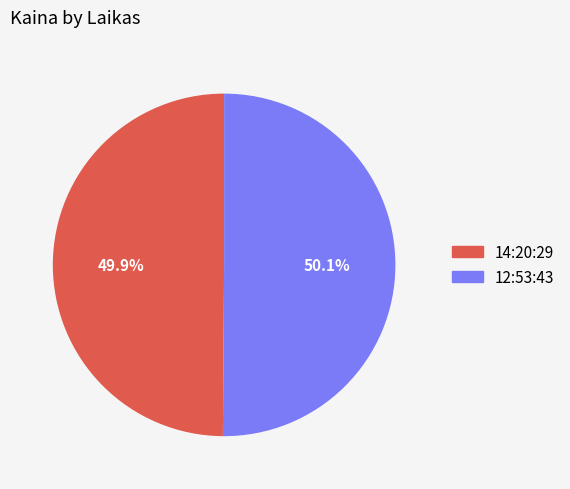

What percentage is the 14:20:29 slice, to the nearest percent?

50%